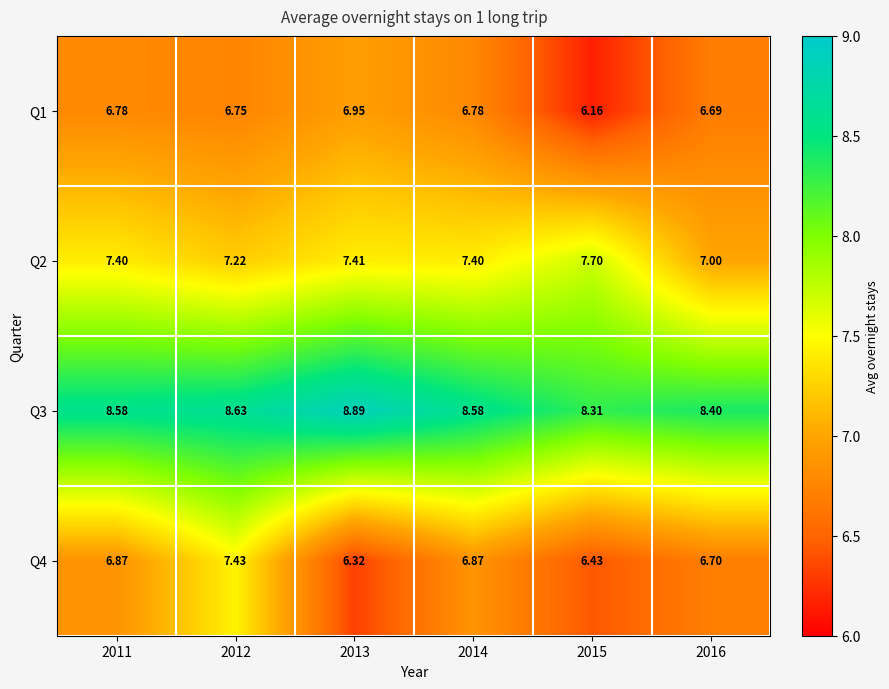

Which series has the largest total across all categories?

Q3